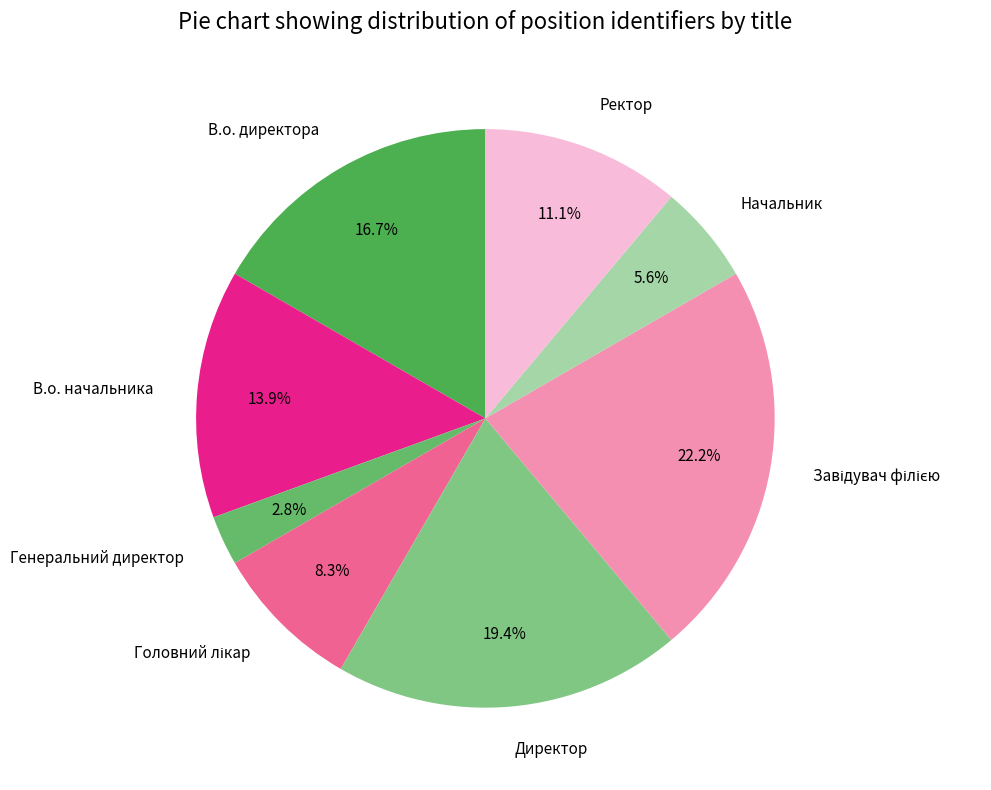

Is there any slice that represents more than half of the pie?

No